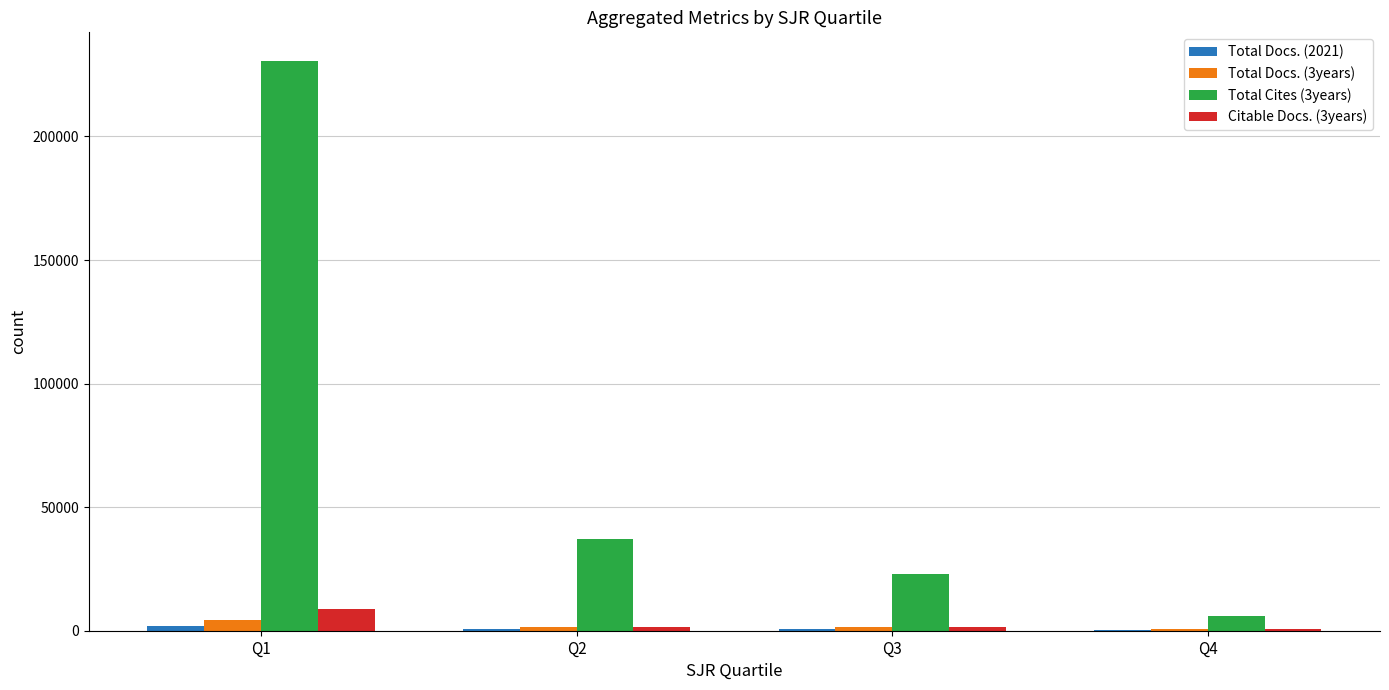

True or false: Total Cites (3years) has a value of 23114 at Q3.

True